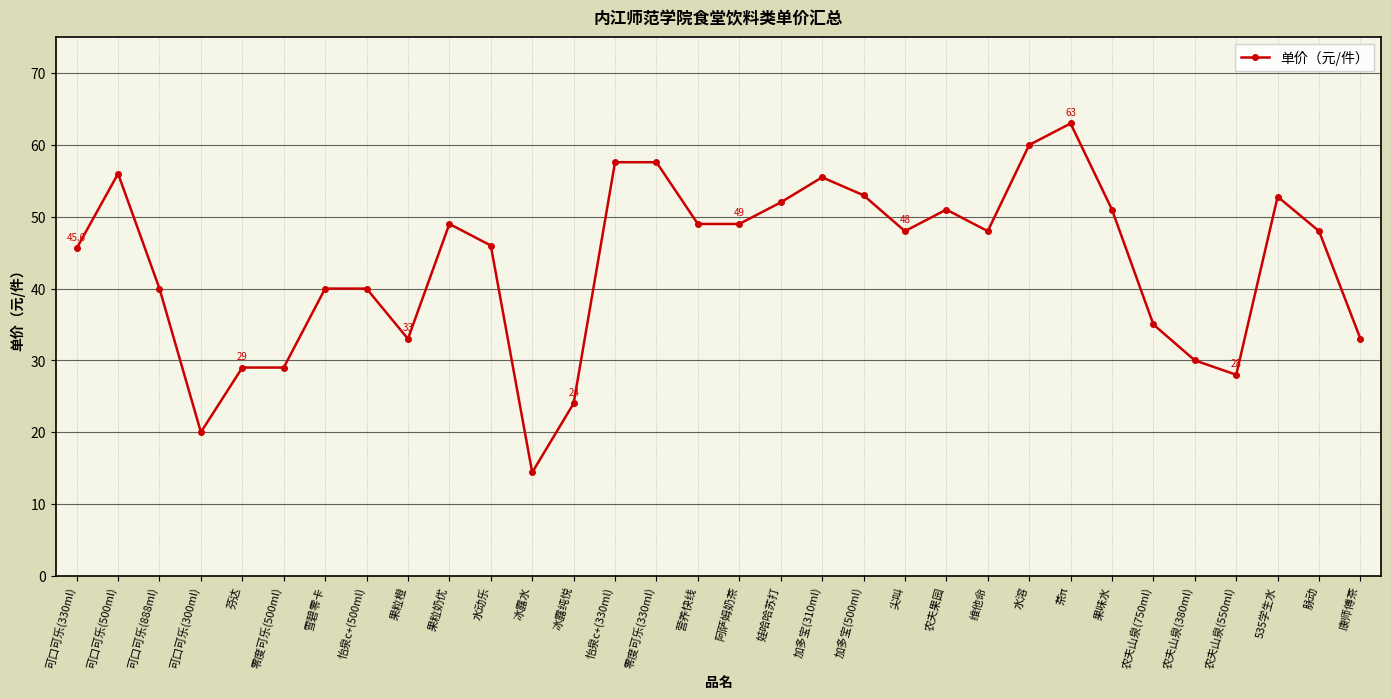

At which category does the data reach its first local peak?

可口可乐(500ml)